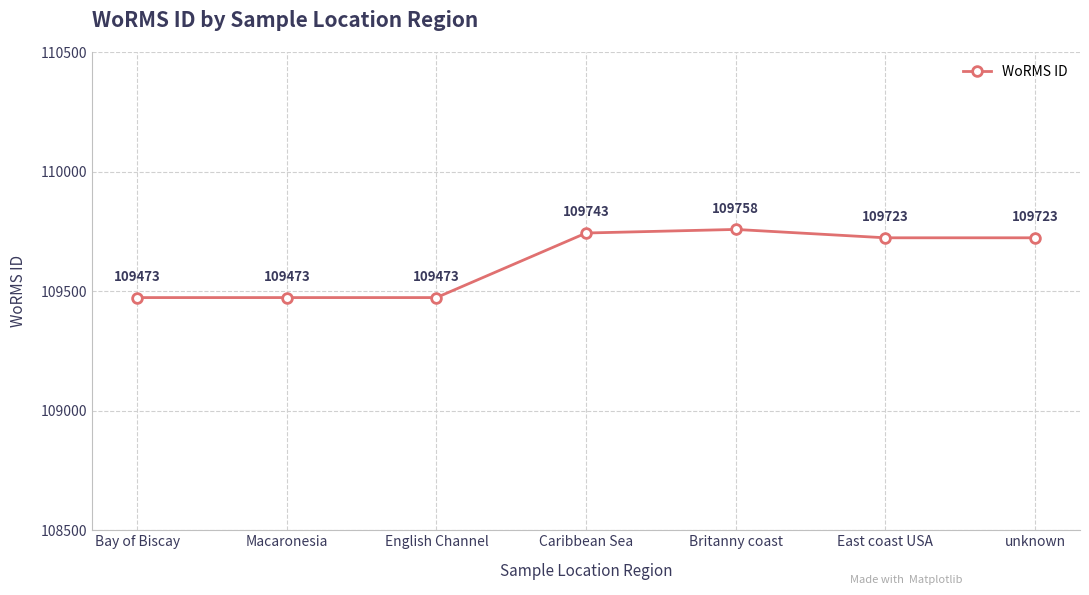

Approximately how many times larger is the value at English Channel compared to East coast USA?

1.0